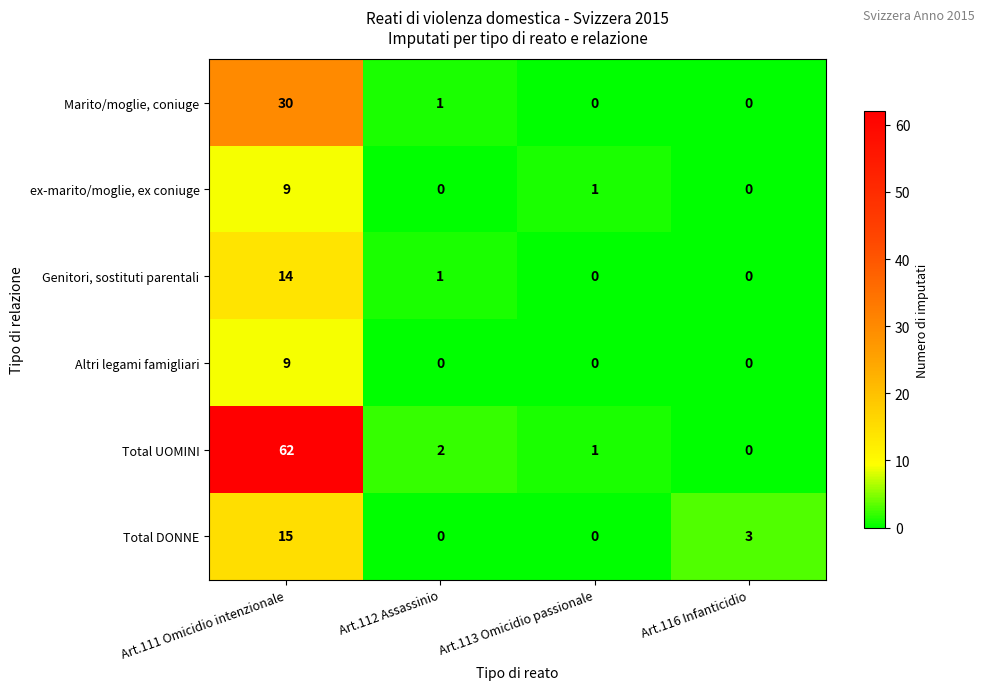

How many data points in Altri legami famigliari are above 0?

1